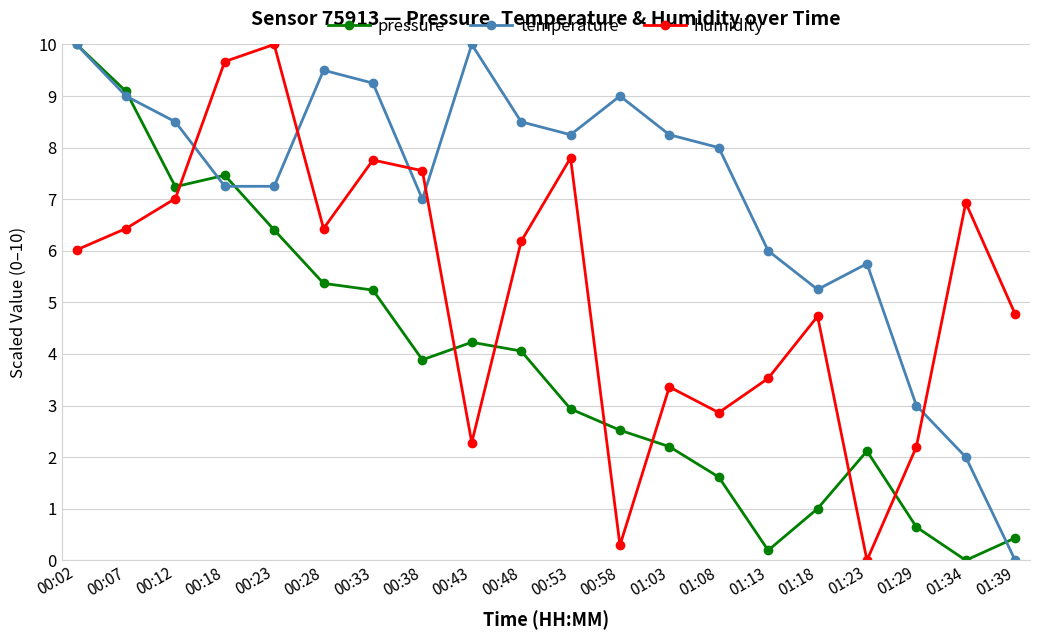

True or false: temperature and pressure intersect in this chart.

True